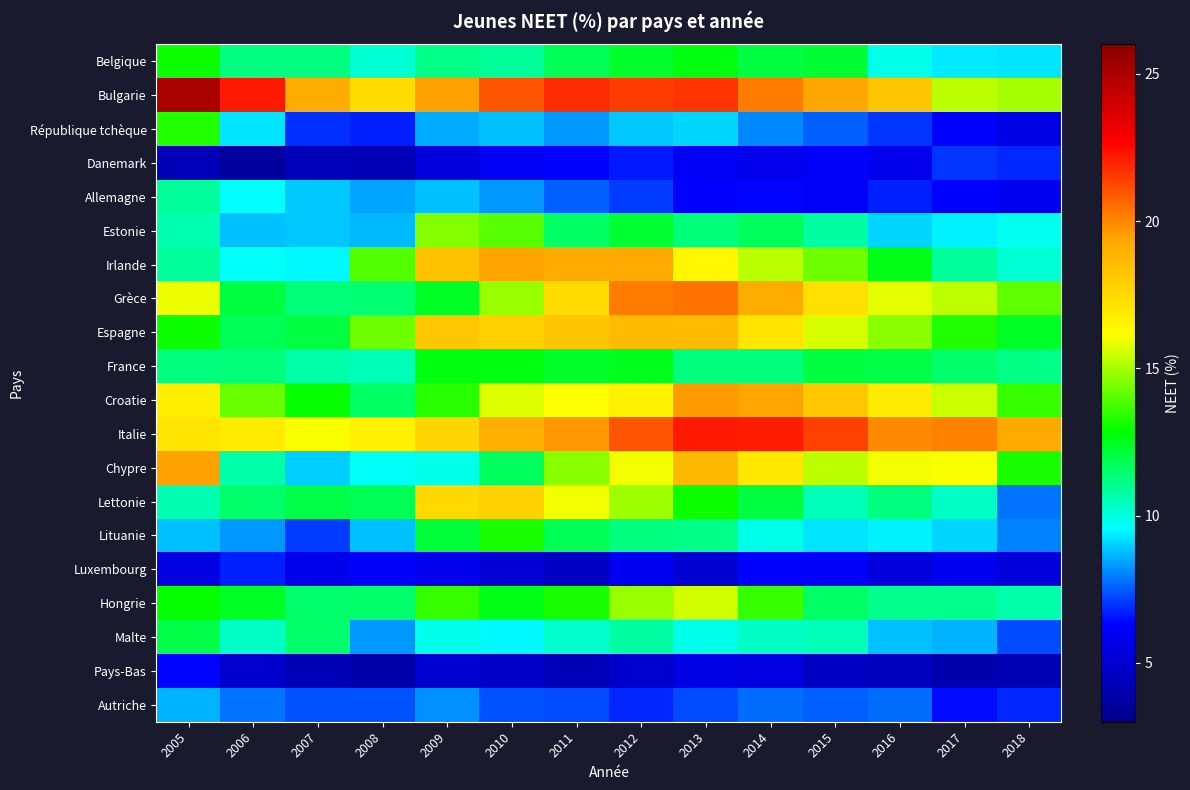

How many distinct data groups are displayed?

20